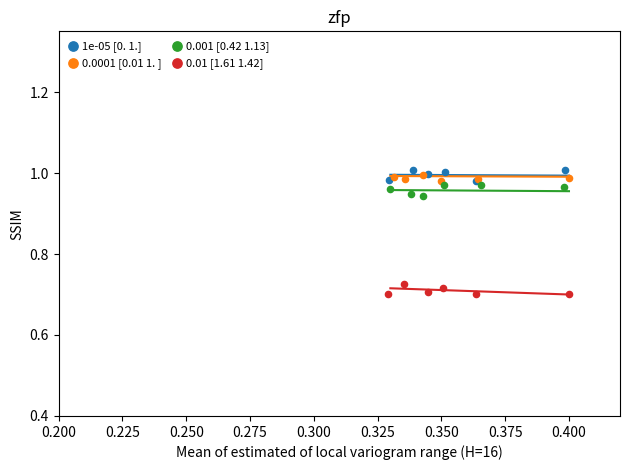

Which series contains the lowest Y value?

0.01 [1.61 1.42]